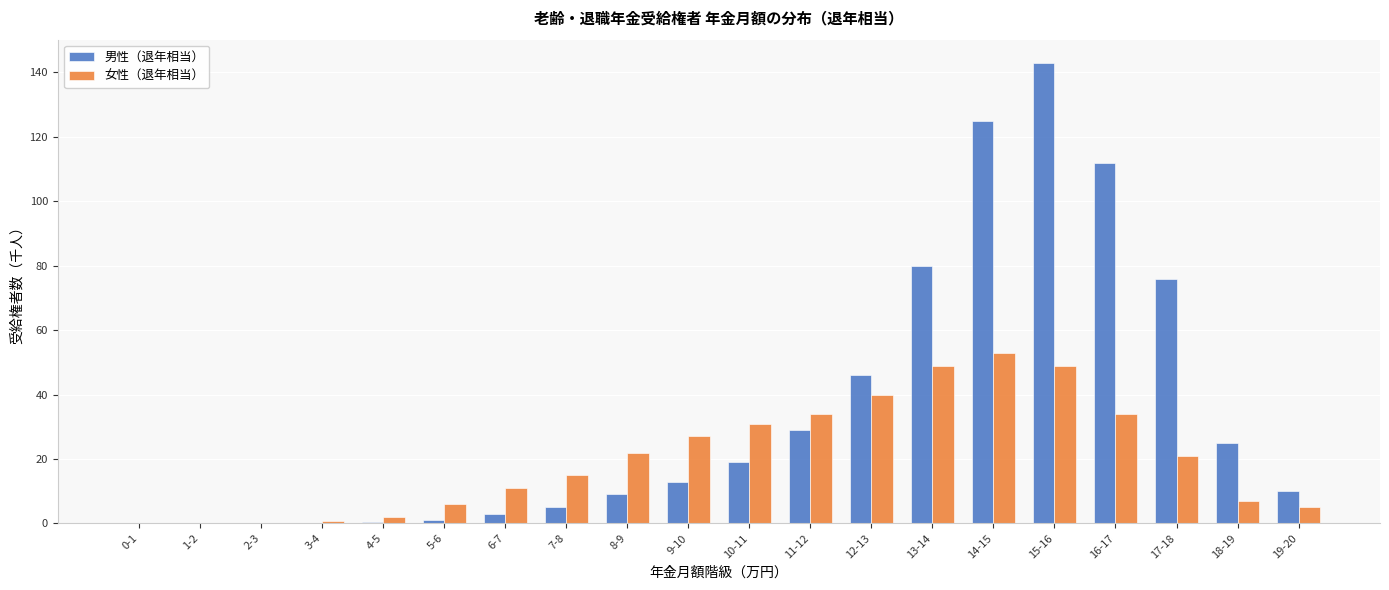

Which series has the largest total across all categories?

男性（退年相当）